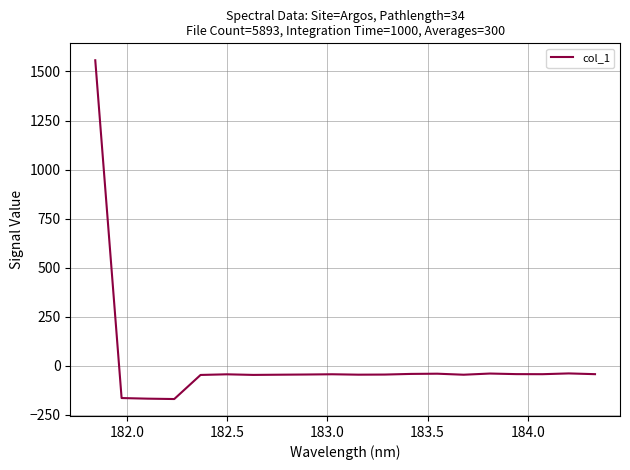

What is the greatest value displayed?

1557.2